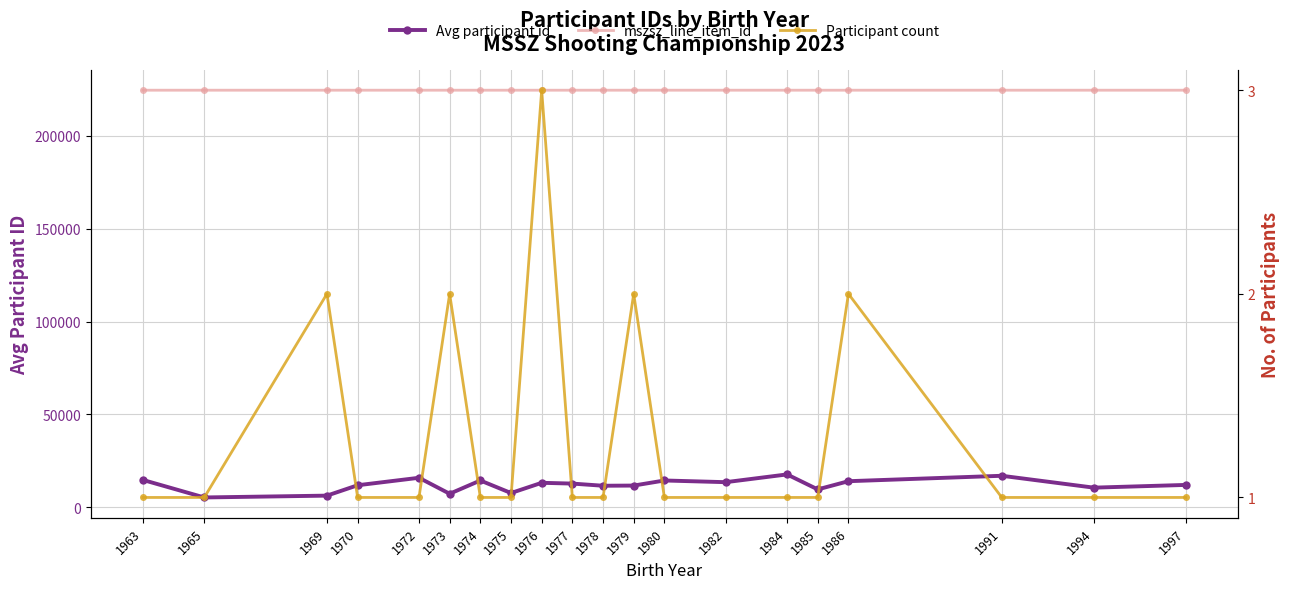

Which has a higher value, 1994 or 1978?

1978